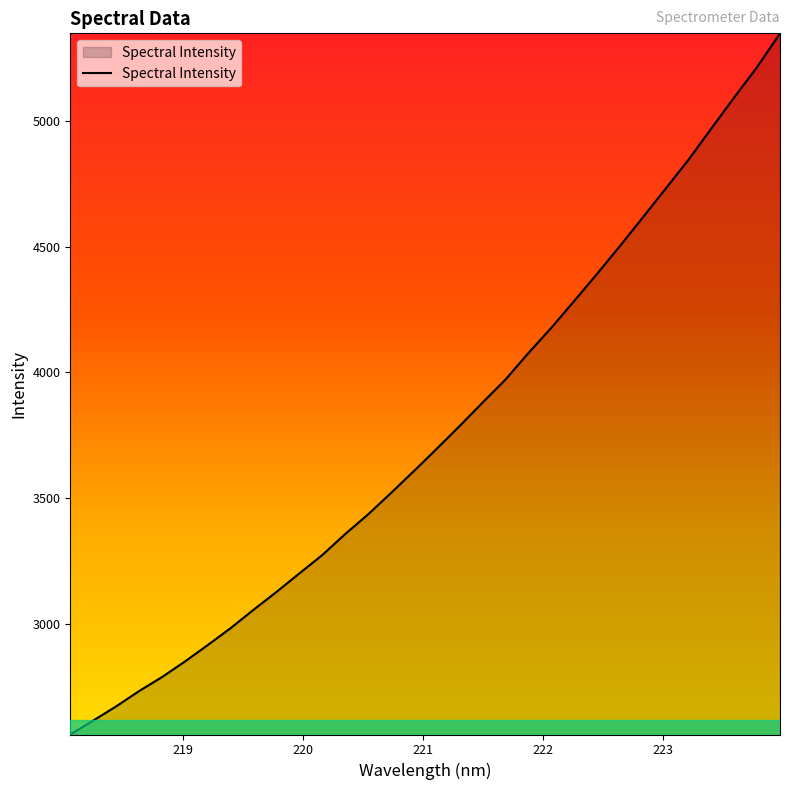

What is the sum of all values?

120277.6